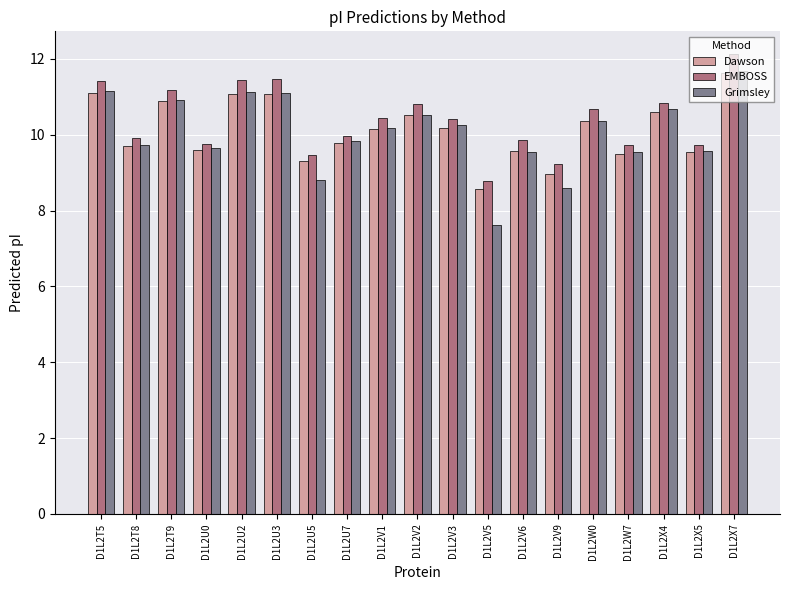

Count the number of categories in the chart.

19